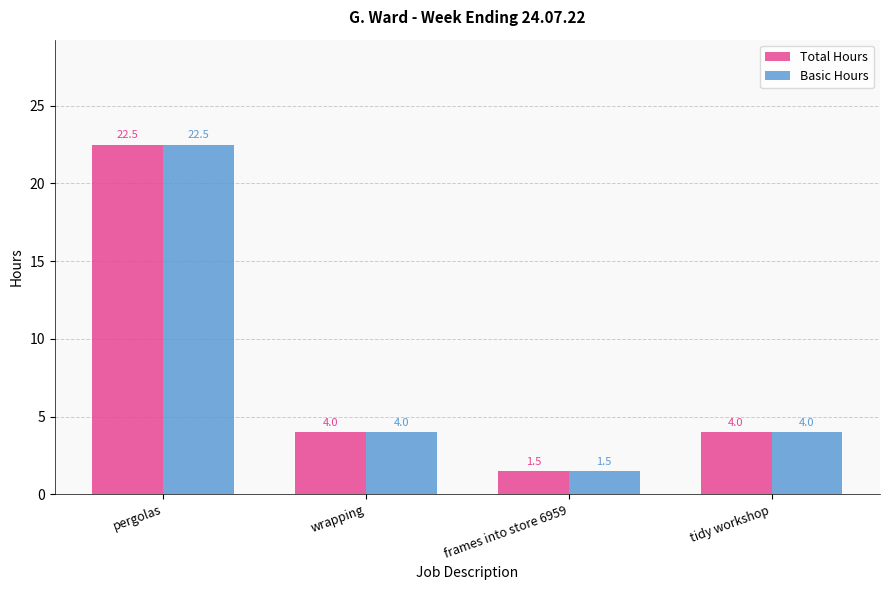

How many values in the Total Hours series are below 4?

1